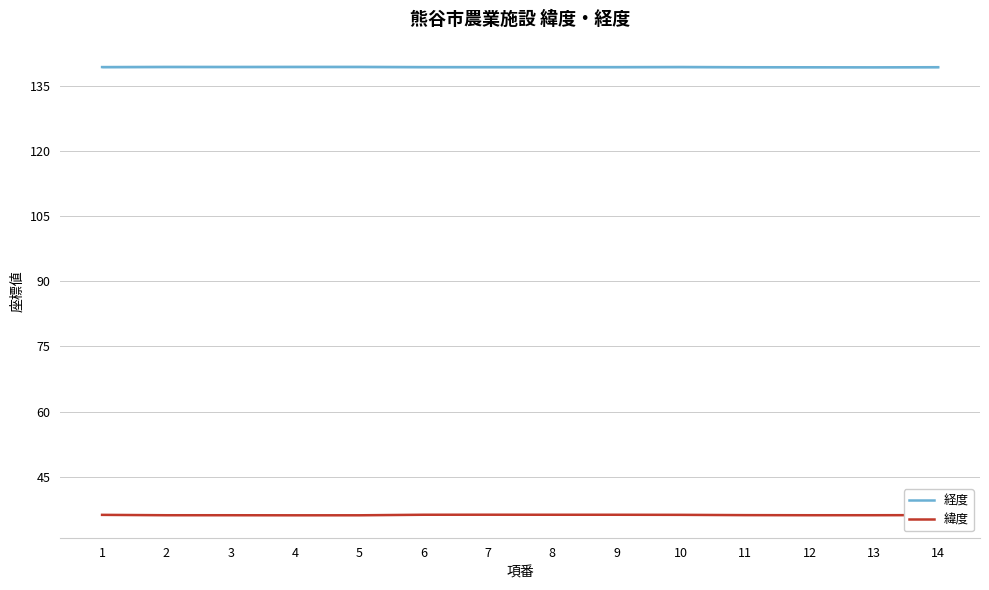

True or false: 緯度 and 経度 intersect in this chart.

False